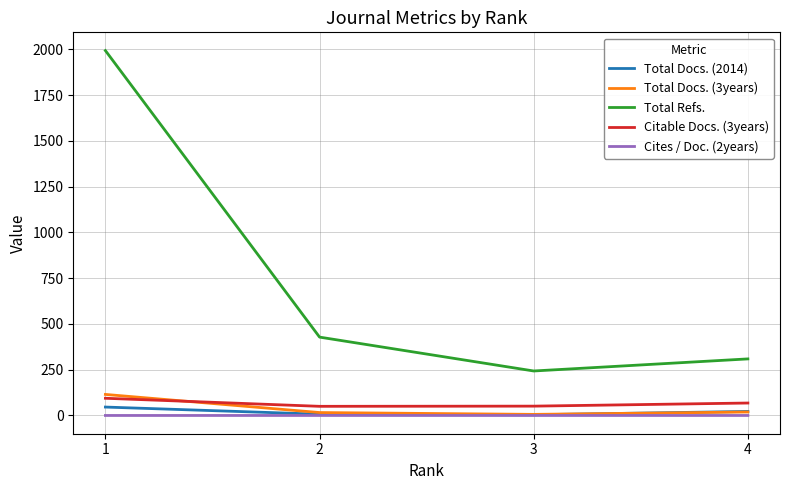

Which series has the widest spread of values?

Total Refs.